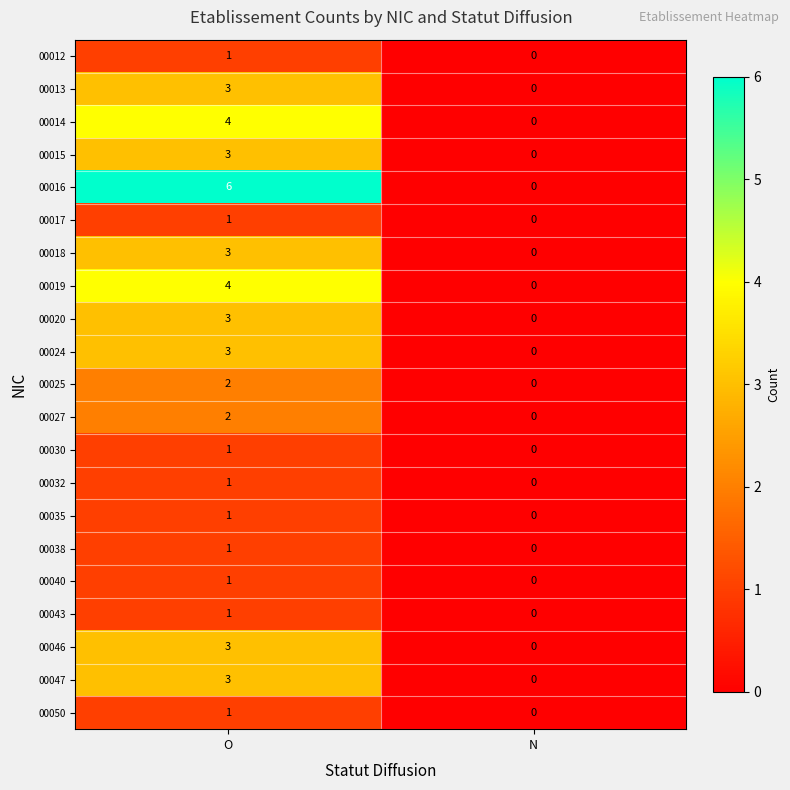

What is the sum of all 00015 values?

3